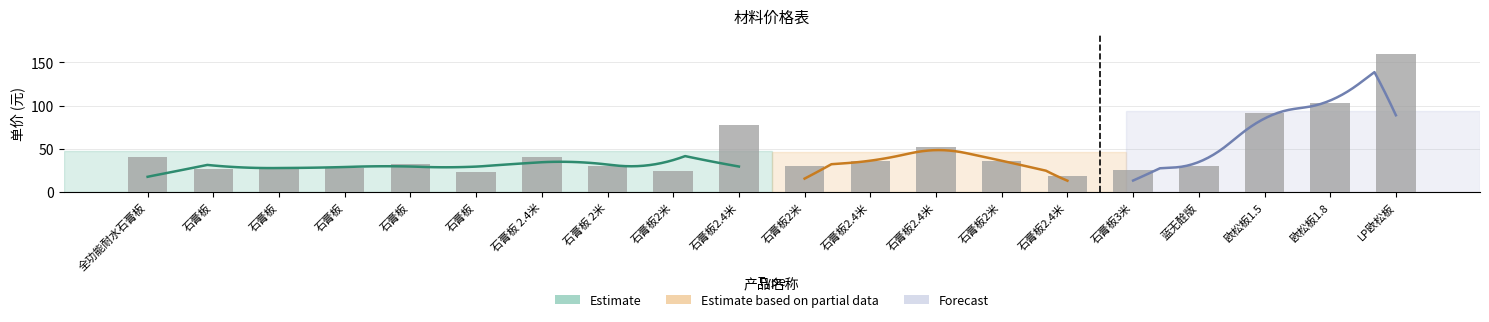

At which label does the data first exceed 32?

全功能耐水石膏板